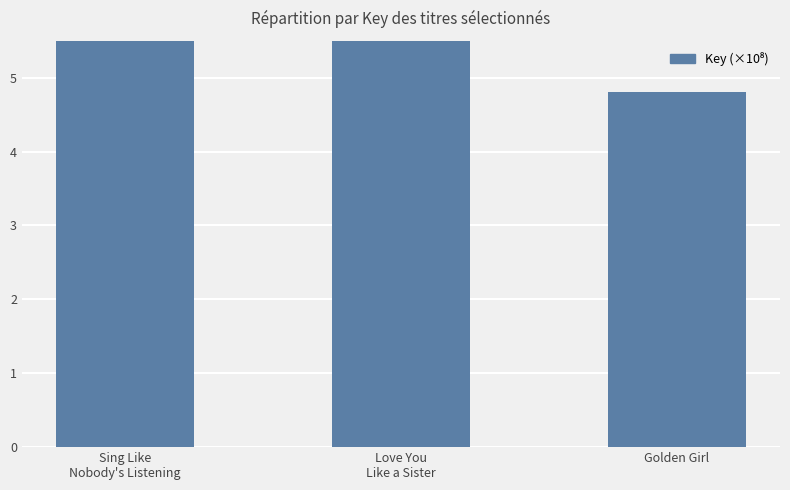

What is the sum of all values?

16.1